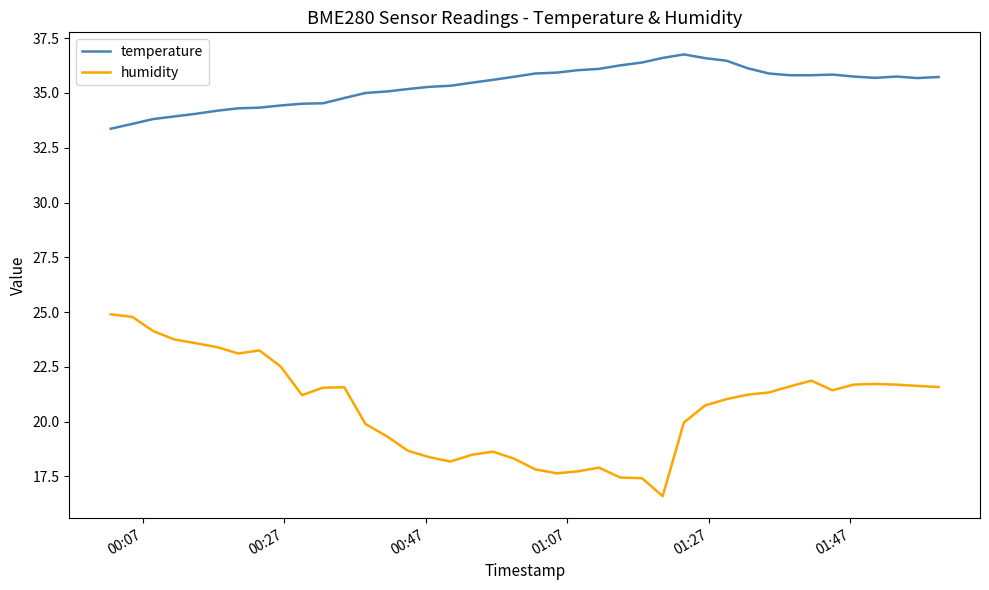

How many series are shown in this chart?

2